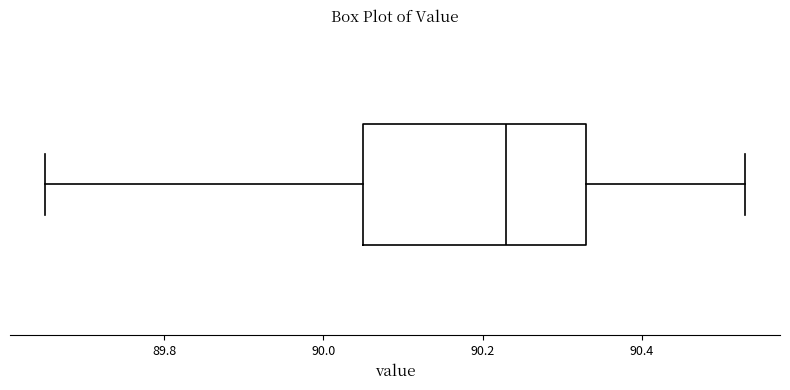

Transcribe this box plot: give where the median line is, the range the box spans, and where the two whiskers end, as read against the x-axis. The values are not printed on the chart, so give them approximately, as read against the axis.

median 90.24, box 90.06 to 90.34, whiskers 89.66 to 90.54